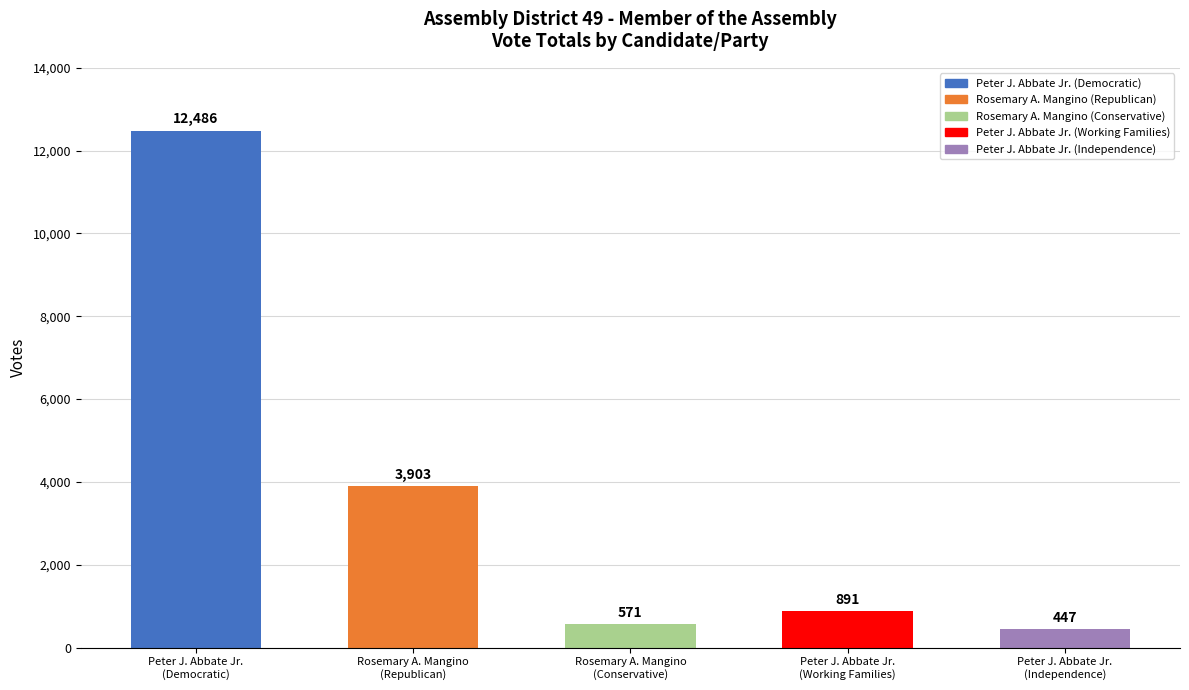

Which category has the highest value across all series?

Peter J. Abbate Jr.
(Democratic)